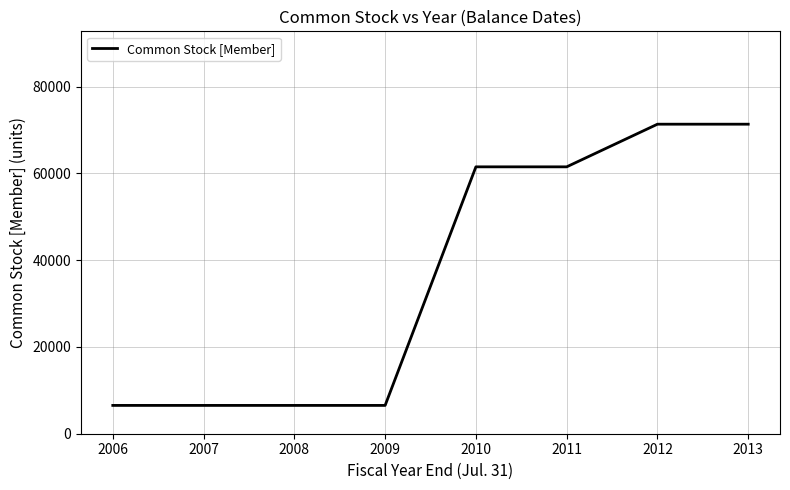

Reading left to right, extract all data points from this chart.

2006=6525	2007=6525	2008=6525	2009=6525	2010=61508	2011=61508	2012=71336	2013=71336